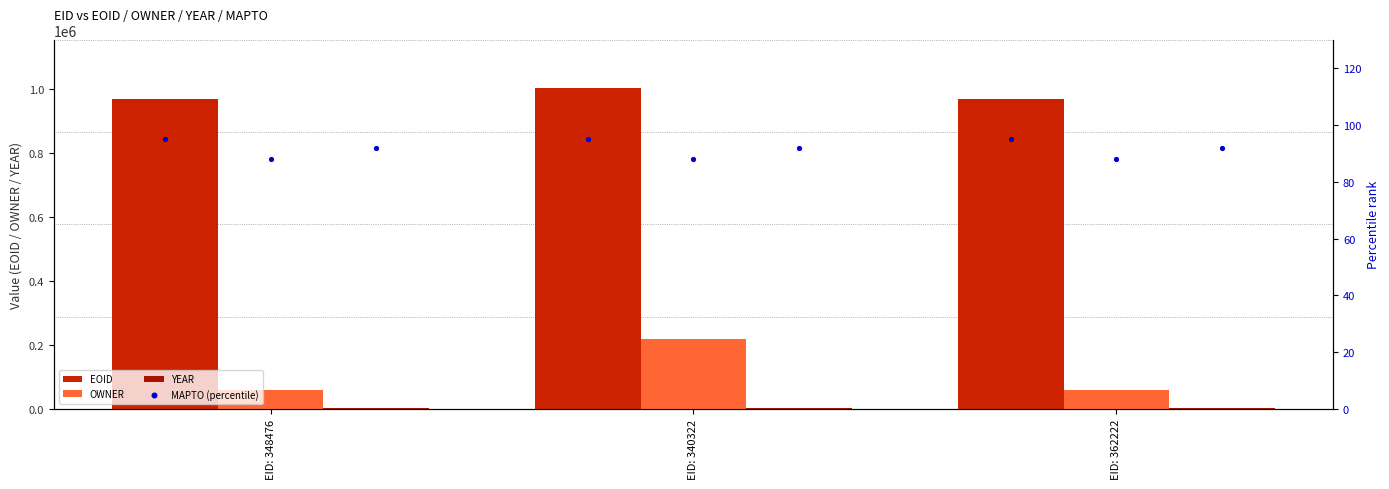

Which series has the largest total across all categories?

EOID